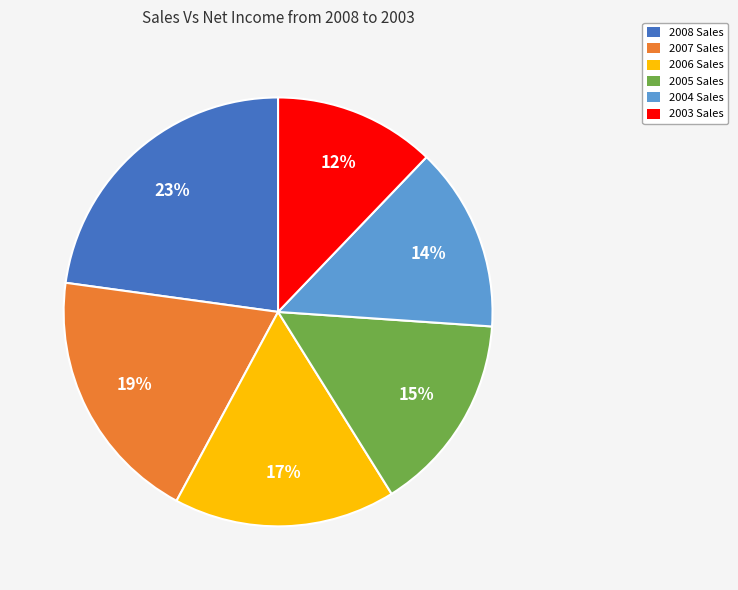

To the nearest percent, what is the difference between the largest and smallest slice percentages?

11%